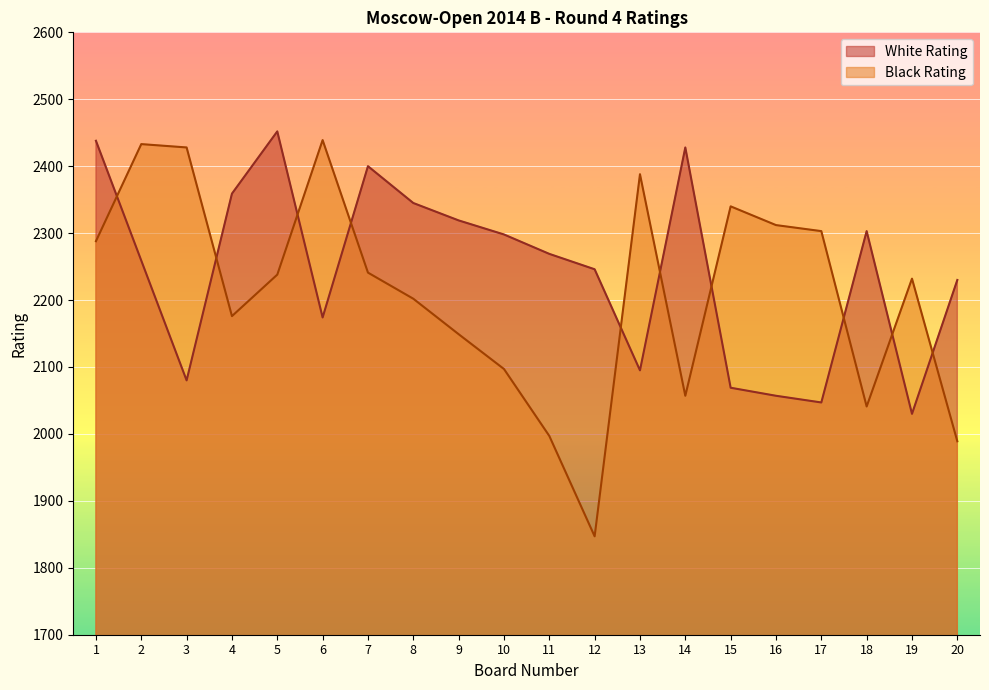

What is the greatest value displayed?

2452